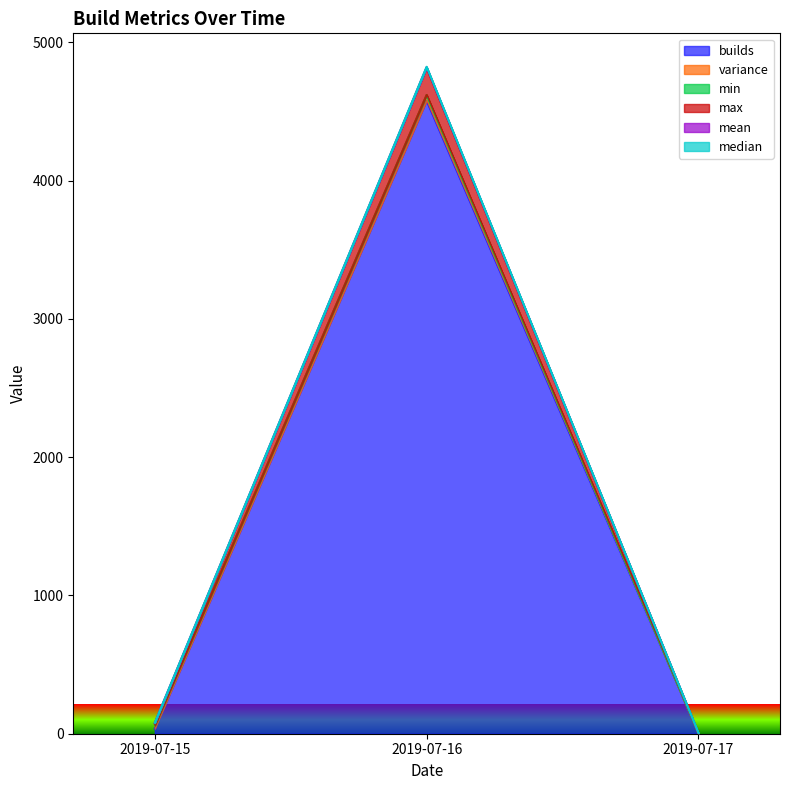

The value of builds at 2019-07-15 is 37.0. True or false?

True